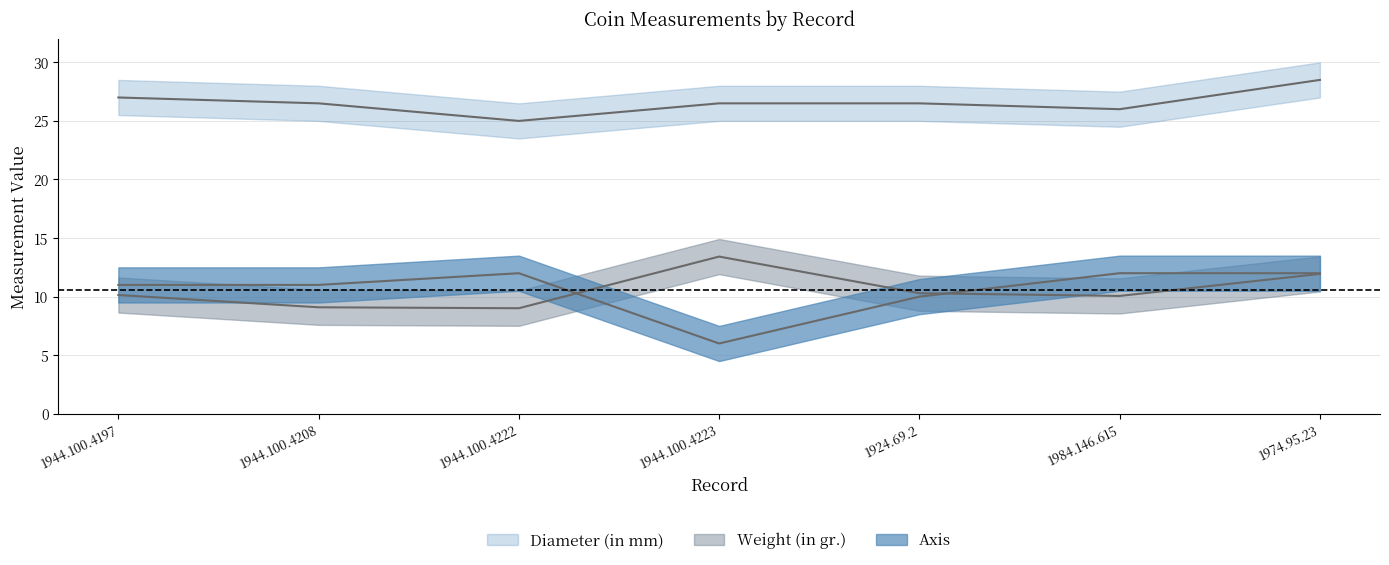

List the series in order of their peak value, lowest first.

Axis, Weight (in gr.), Diameter (in mm)